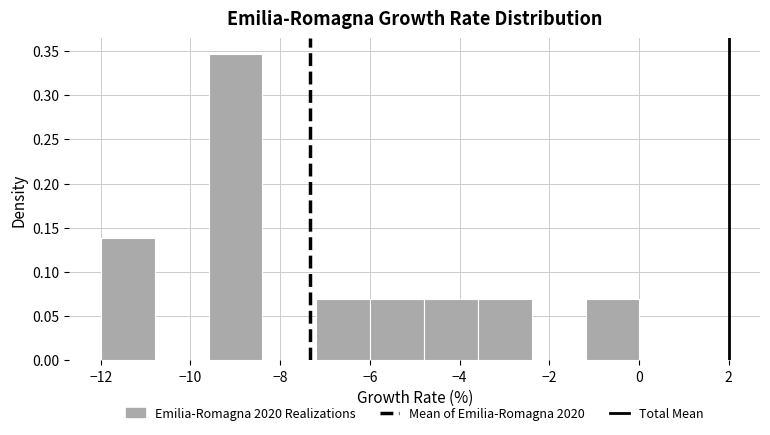

What is the height of the bar covering -9.6 to -8.4 on the x-axis? Neither the bar edges nor the heights are printed on the chart, so give them approximately, as read against the axes.

0.345